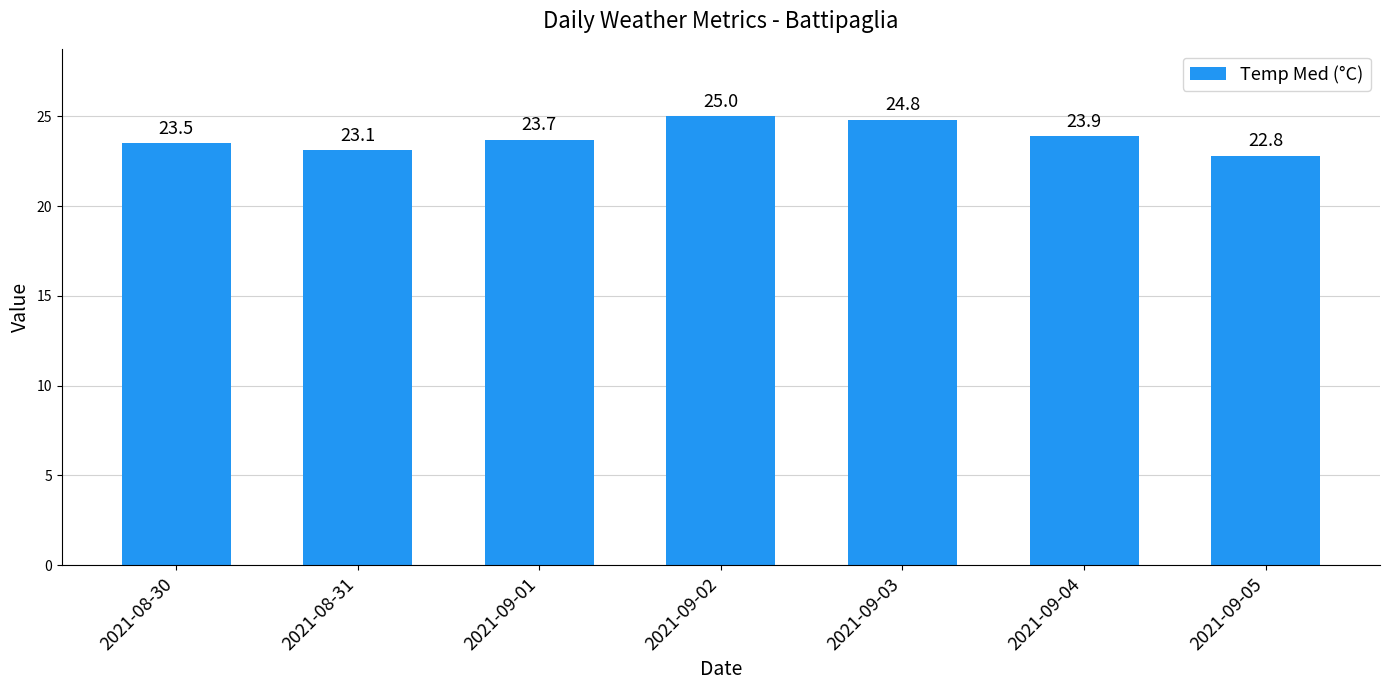

Count the number of values greater than 23.

6